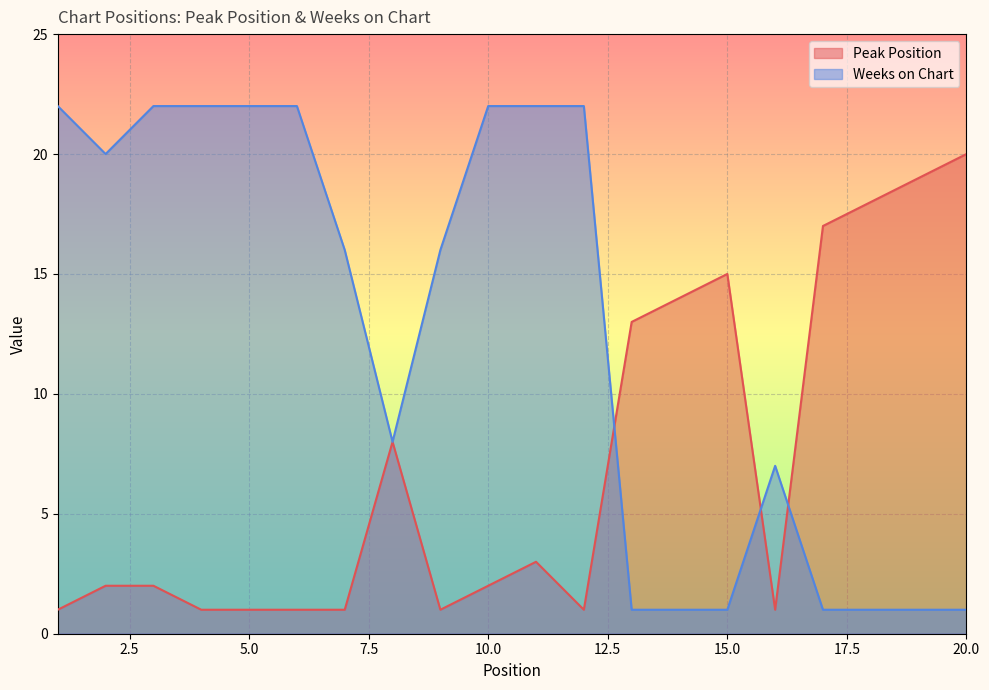

At how many categories does at least one series exceed 4?

20